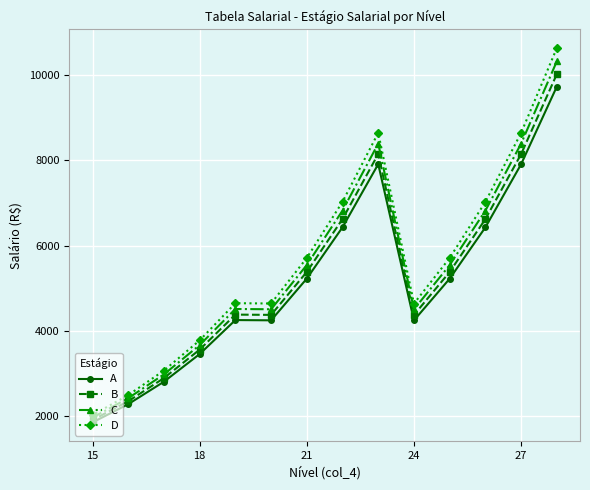

Is it true that D equals 2091.6 at 21?

False